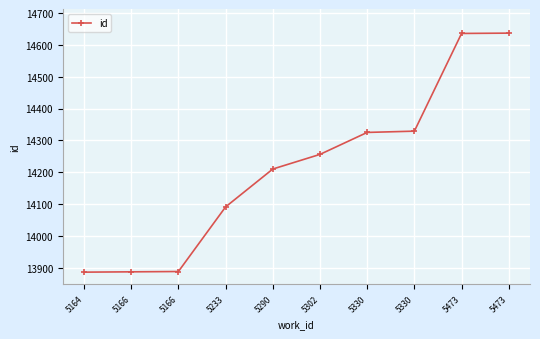

Reading left to right, extract all data points from this chart.

13886	13887	13888	14091	14210	14256	14325	14329	14636	14637